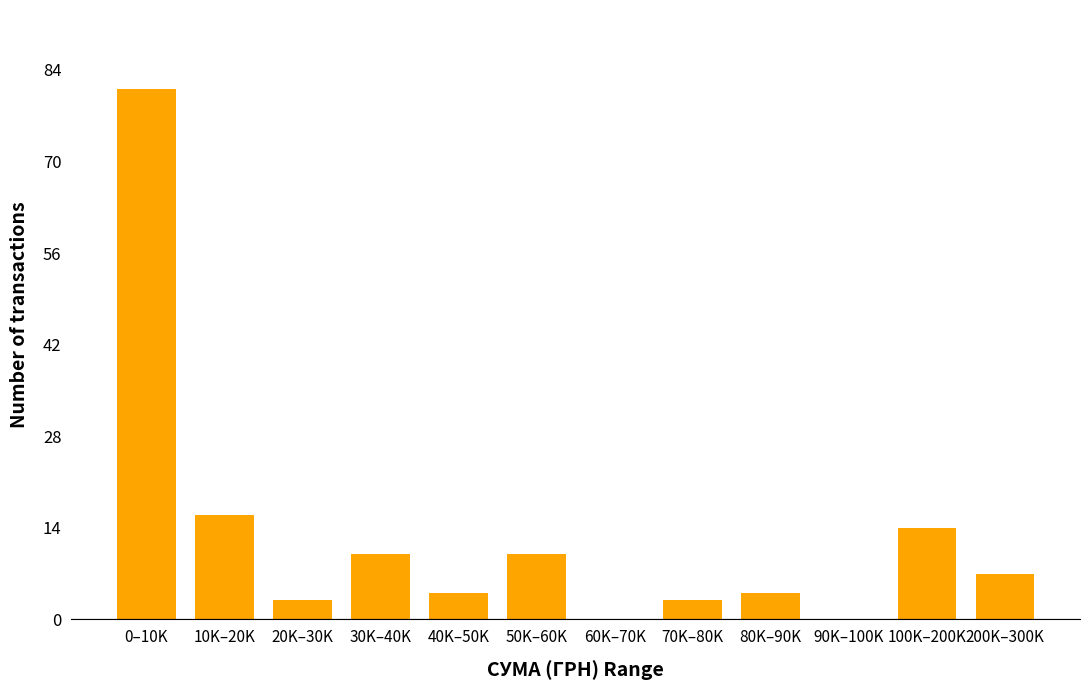

Reading right to left, extract all data points from this chart.

200K–300K=7	100K–200K=14	90K–100K=0	80K–90K=4	70K–80K=3	60K–70K=0	50K–60K=10	40K–50K=4	30K–40K=10	20K–30K=3	10K–20K=16	0–10K=81